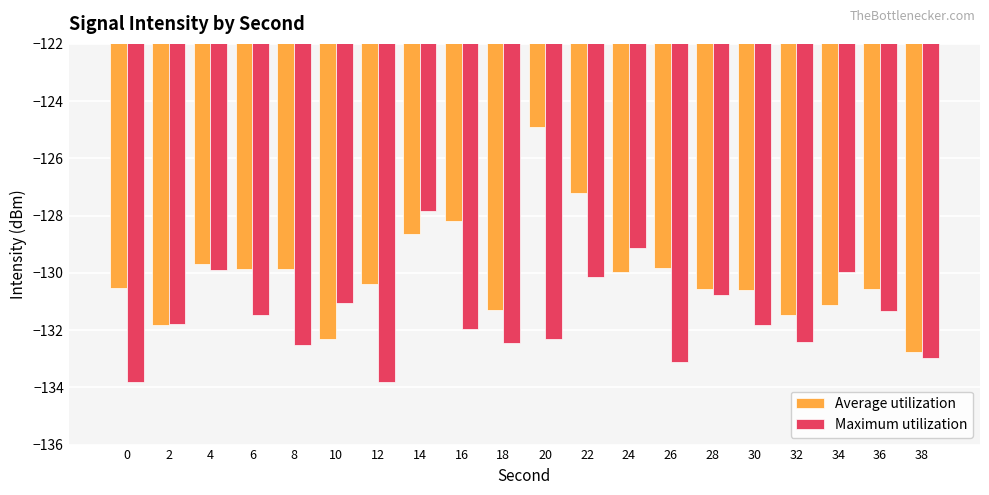

How many distinct data groups are displayed?

2